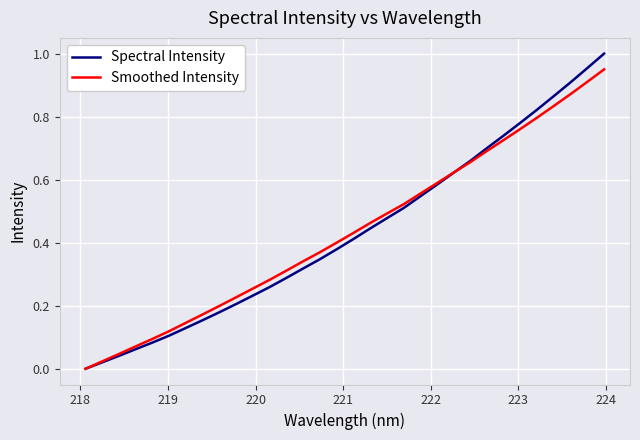

True or false: Spectral Intensity has more than 2 points higher than both neighbors.

False